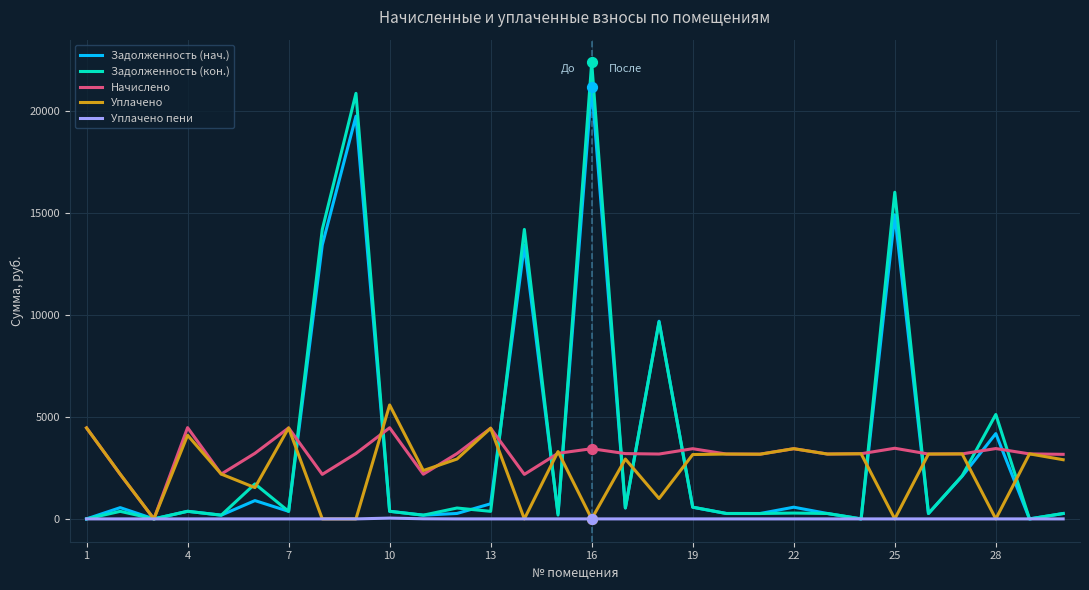

What are all the series names shown in the legend?

Задолженность (нач.), Задолженность (кон.), Начислено, Уплачено, Уплачено пени